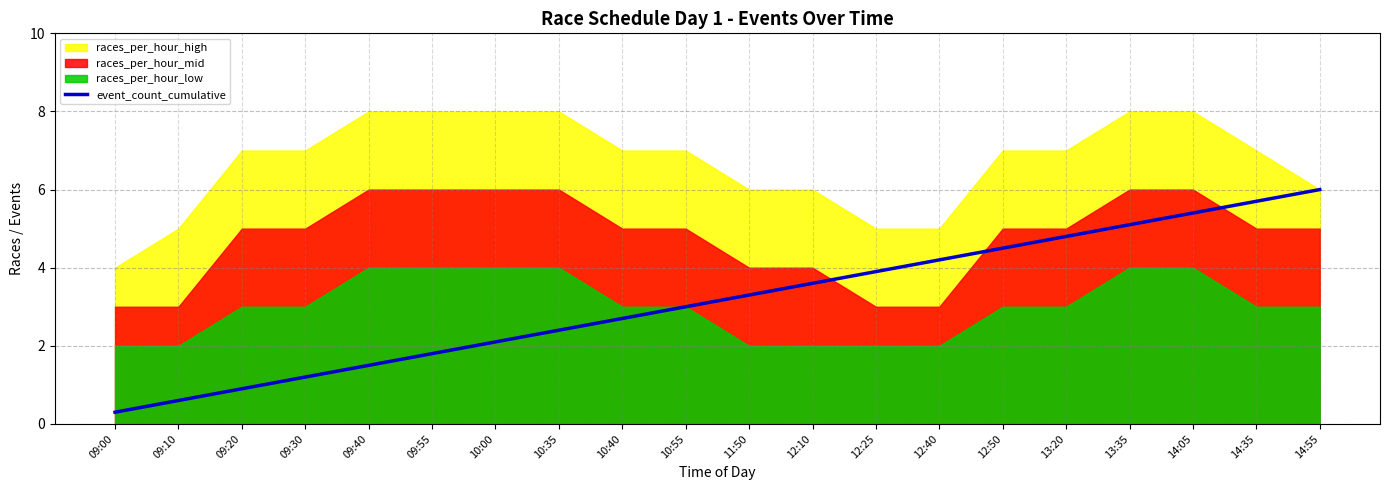

What is the smallest value displayed?

0.3